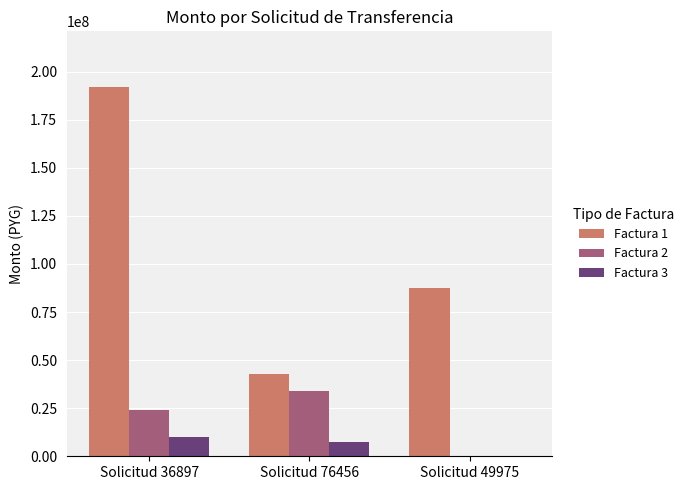

At which category is the sum across all series the highest?

Solicitud 36897